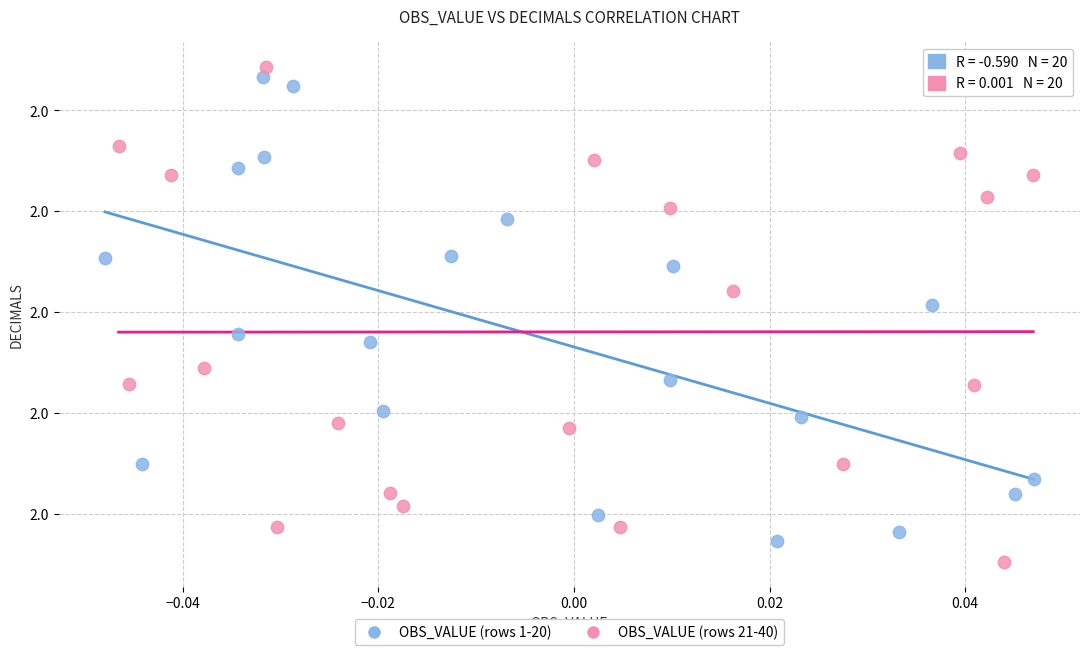

Which series has the widest spread of Y values?

OBS_VALUE (rows 21-40)